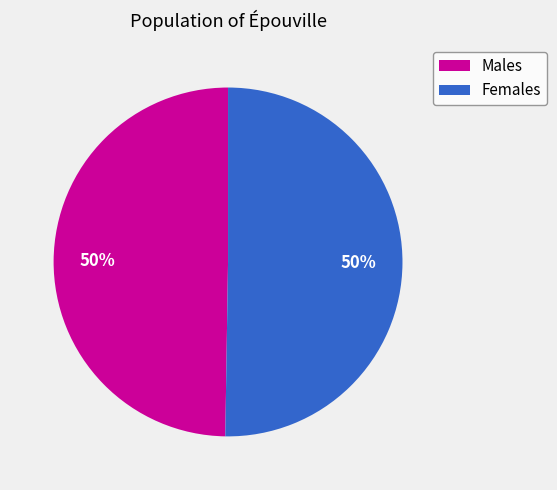

How many segments does this pie chart have?

2